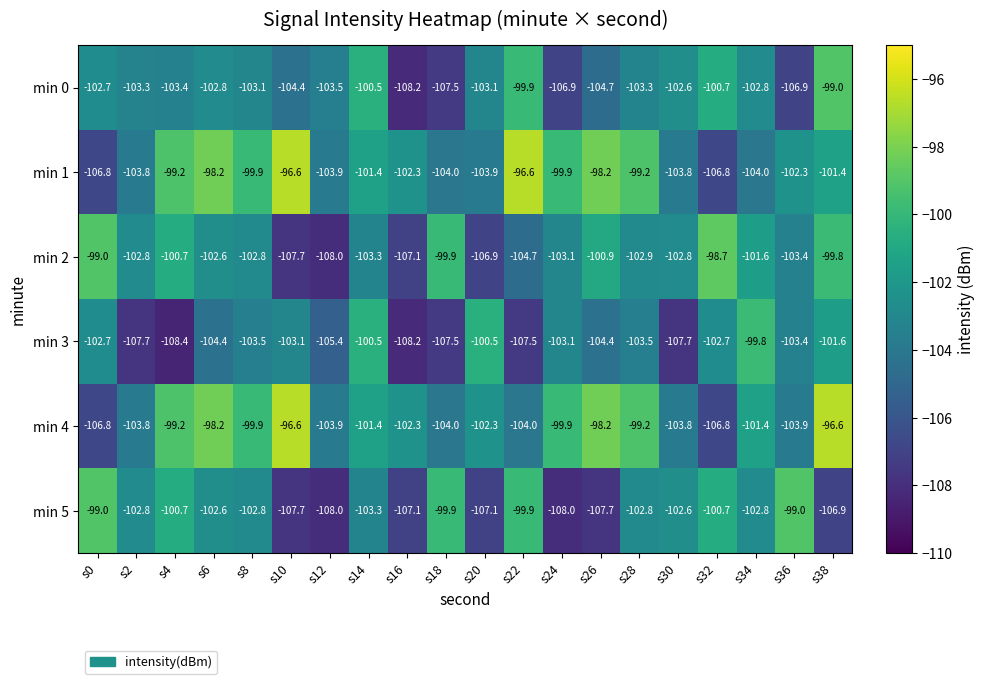

Read the min 1 value at s24.

-99.9